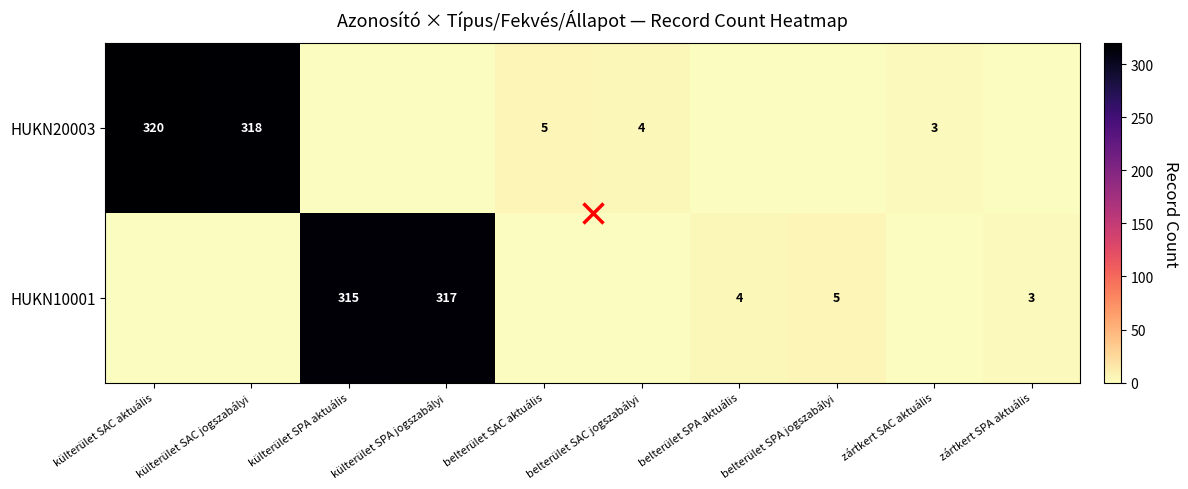

Rank the series by their maximum value, from lowest to highest.

HUKN10001, HUKN20003